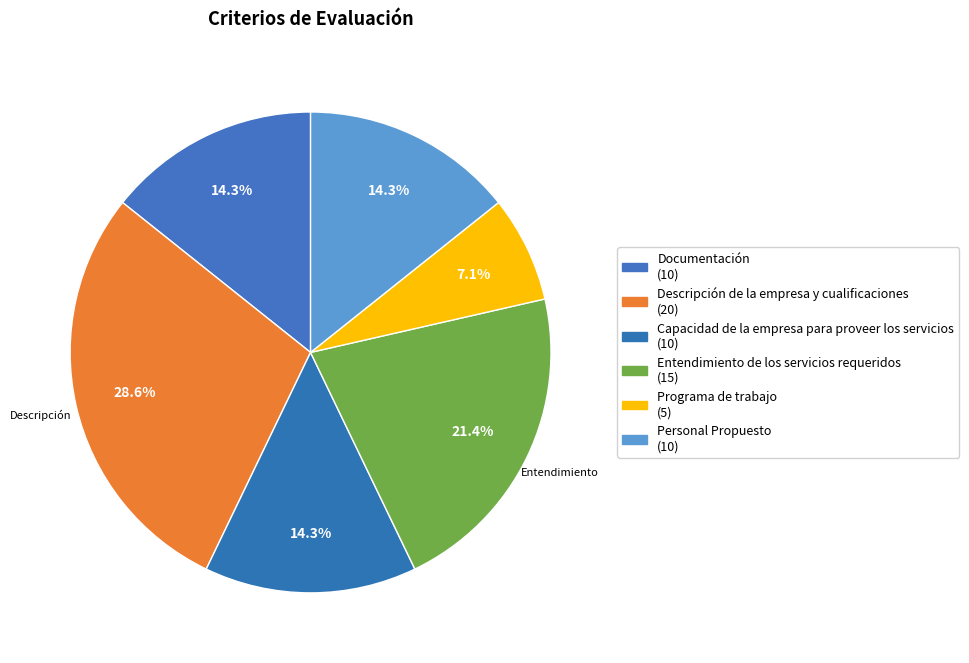

Rank the categories by value from highest to lowest.

Descripción de la empresa y cualificaciones, Entendimiento de los servicios requeridos, Documentación, Capacidad de la empresa para proveer los servicios, Personal Propuesto, Programa de trabajo